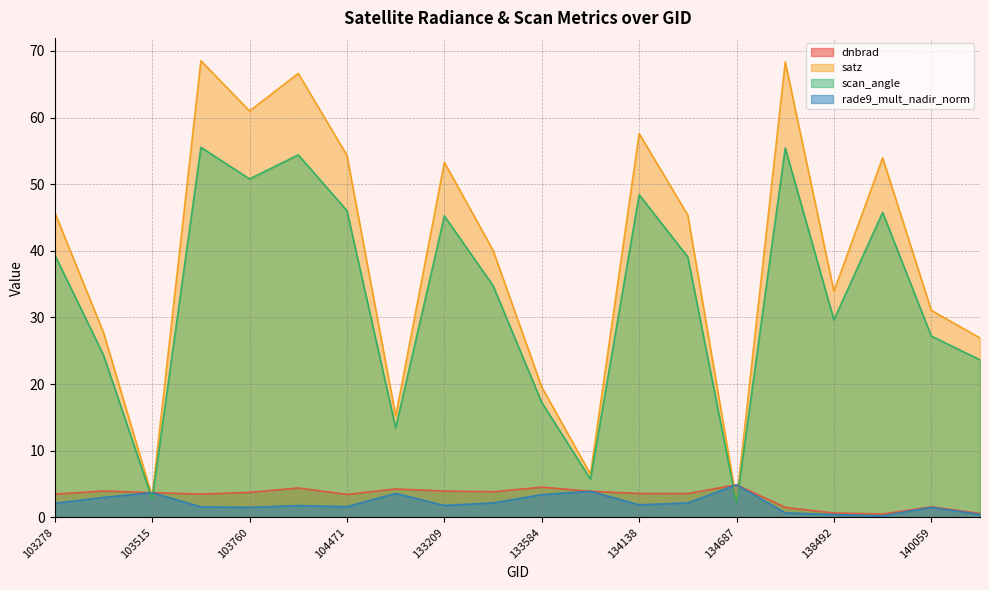

List the labels in order of satz value, smallest first.

134687, 103515, 133762, 132847, 133584, 143752, 103396, 140059, 138492, 133404, 134322, 103278, 133209, 139283, 104471, 134138, 103760, 103988, 137916, 103642